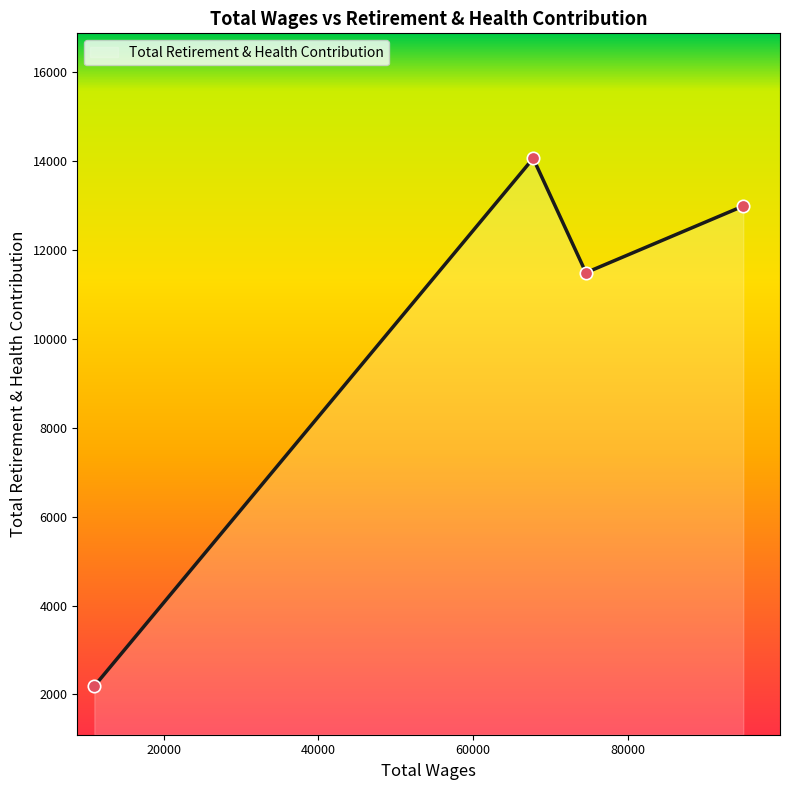

How many interior local peaks (higher than both neighbors) does the data have?

1